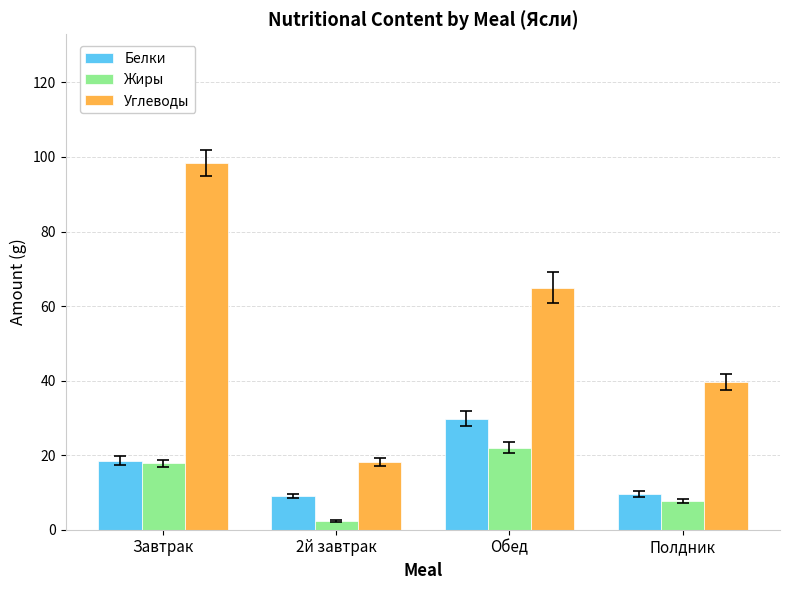

Which series has the largest range (max minus min)?

Углеводы